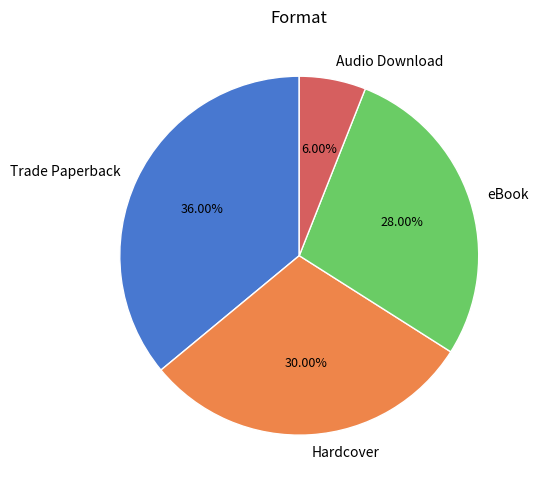

Is there a majority slice in this chart?

No